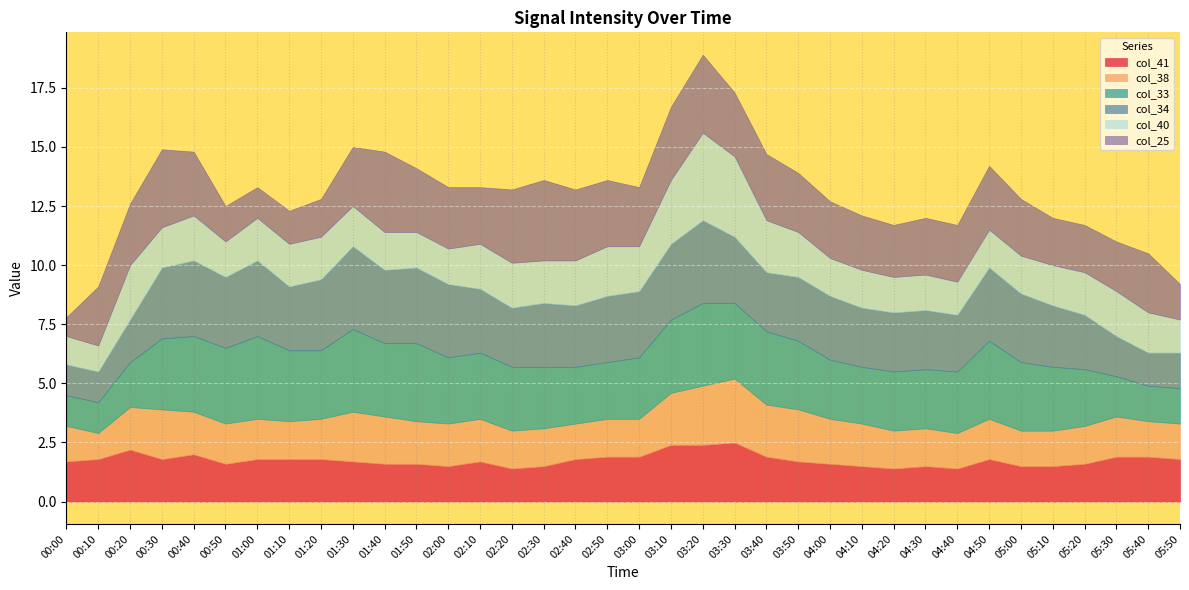

What is the sum of all col_38 values?

63.6